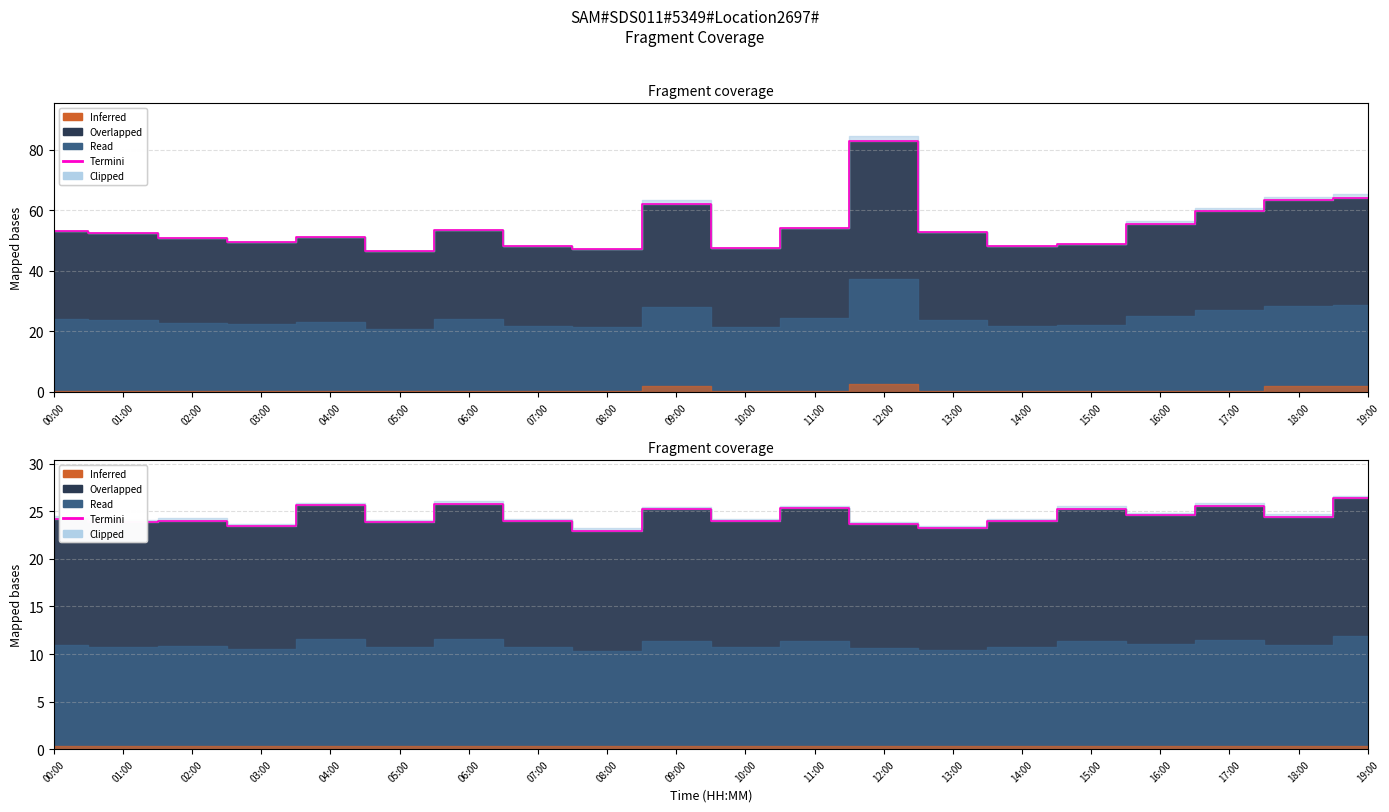

At which category does the chart reach its minimum across all series?

08:00